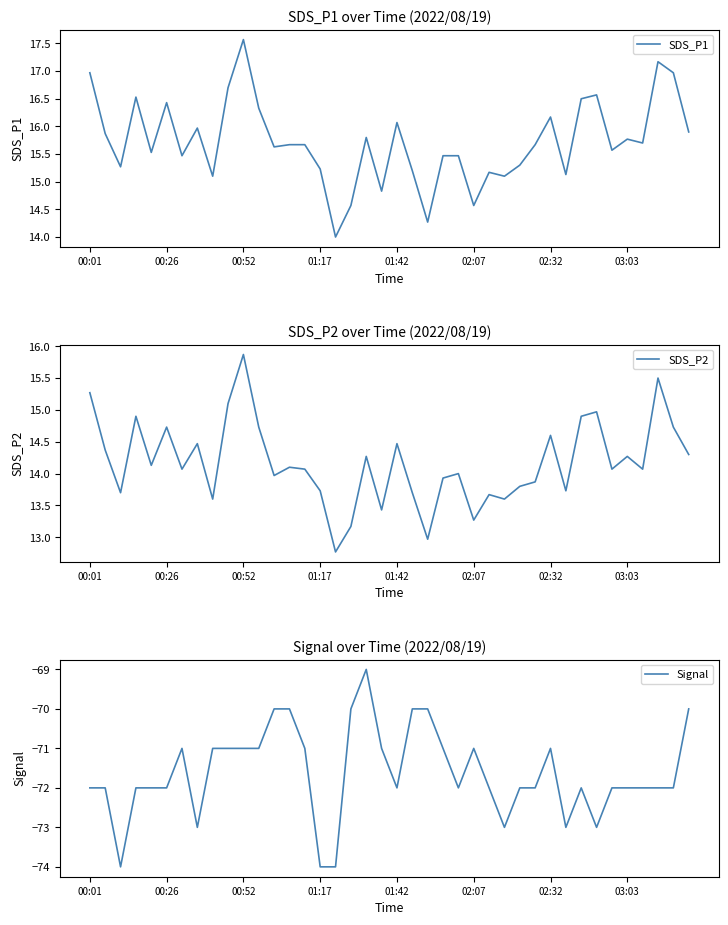

True or false: SDS_P2 and SDS_P1 intersect in this chart.

False